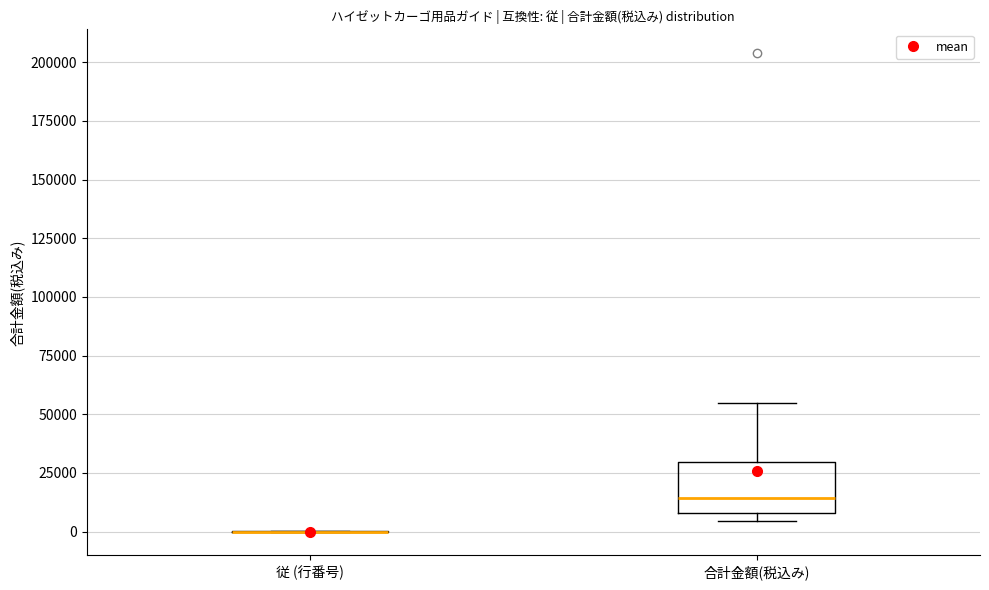

Which box is the tallest, from its lower edge to its upper edge?

合計金額(税込み)